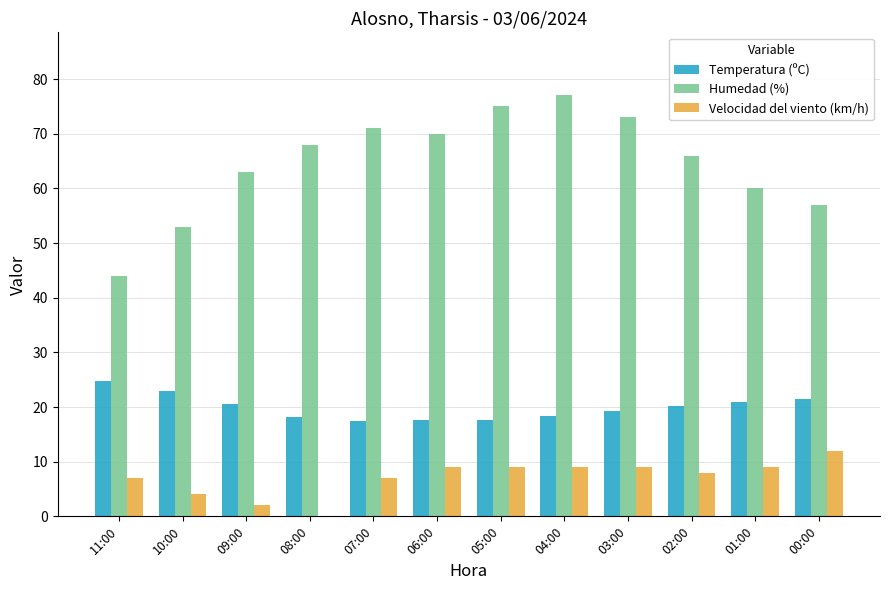

Is the value of Humedad (%) at 07:00 greater than the value of Velocidad del viento (km/h) at 09:00?

Yes